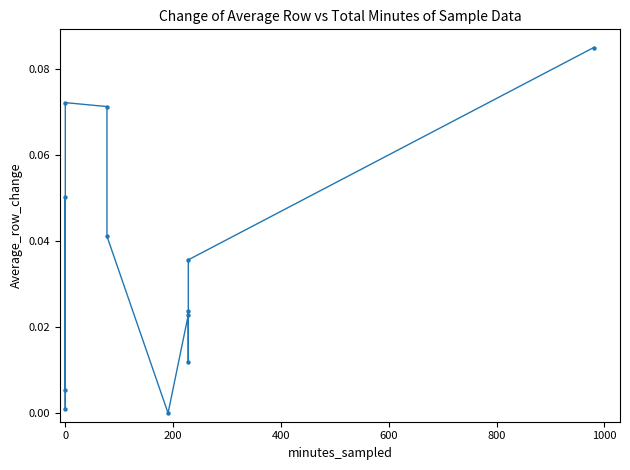

What is the average X value?

186.5